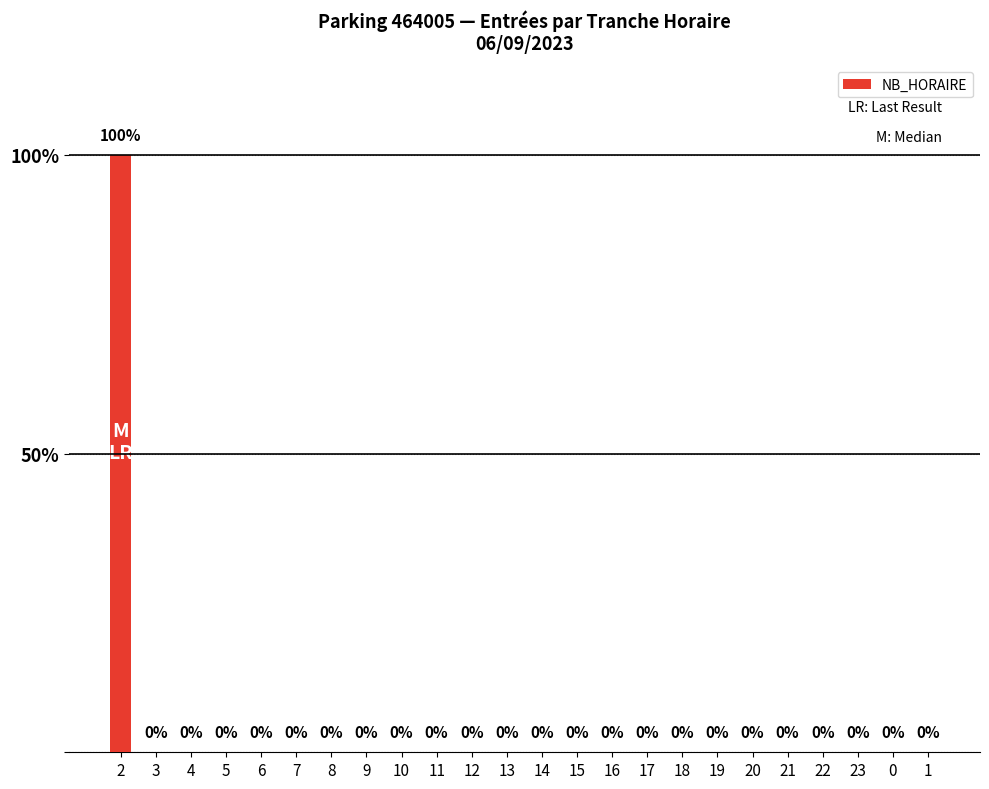

What is the label of the 2nd bar from the left?

3